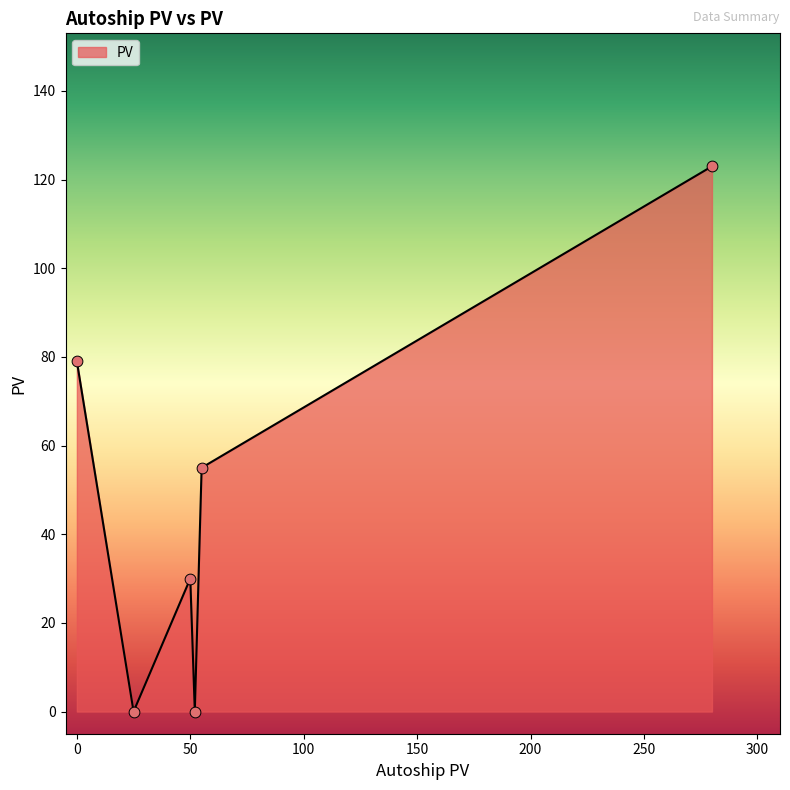

What is the sum of all values?

287